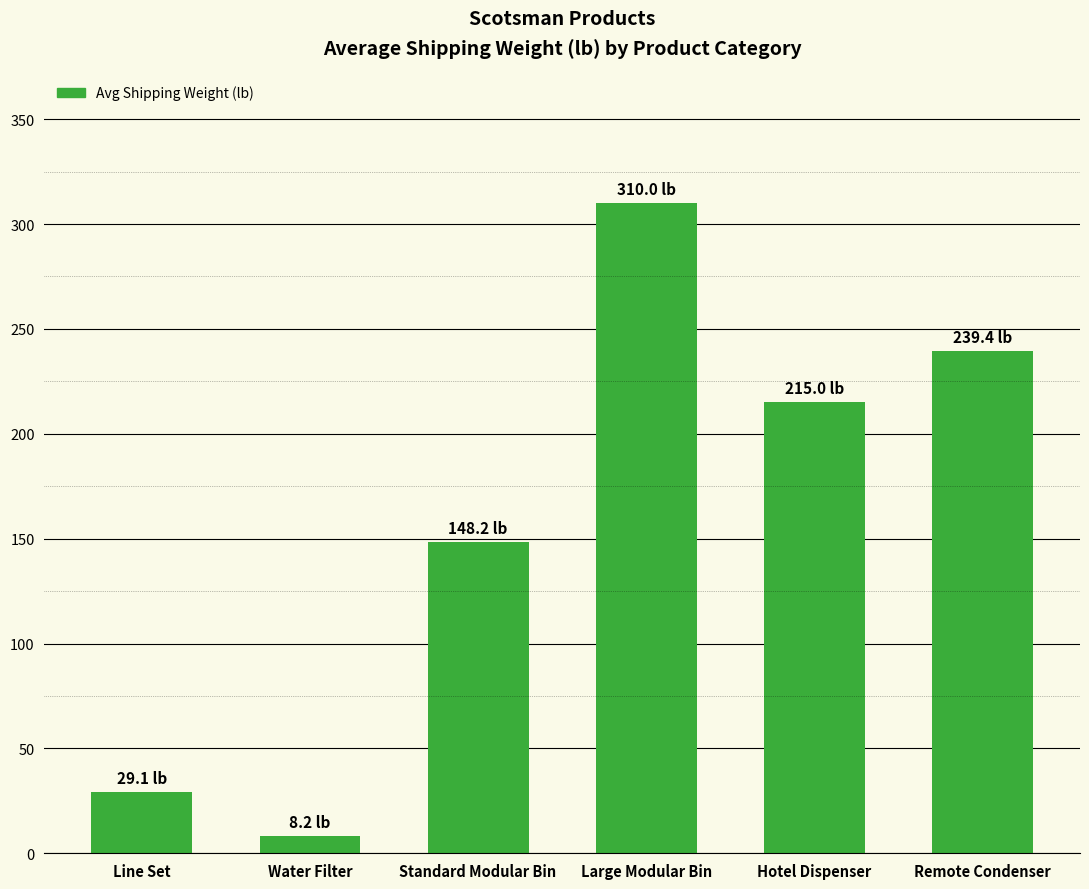

What is the smallest value displayed?

8.2